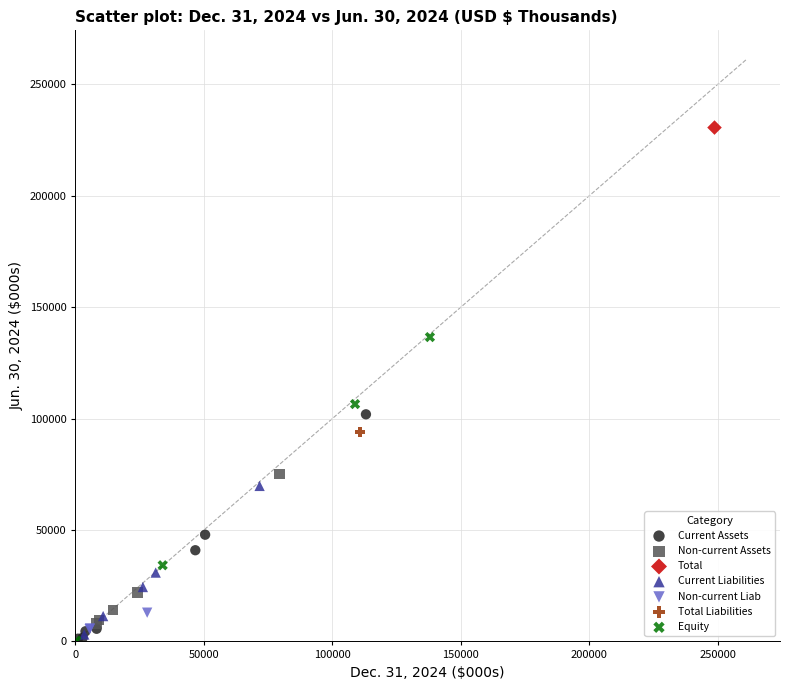

What are all the series names shown in the legend?

Current Assets, Non-current Assets, Total, Current Liabilities, Non-current Liab, Total Liabilities, Equity